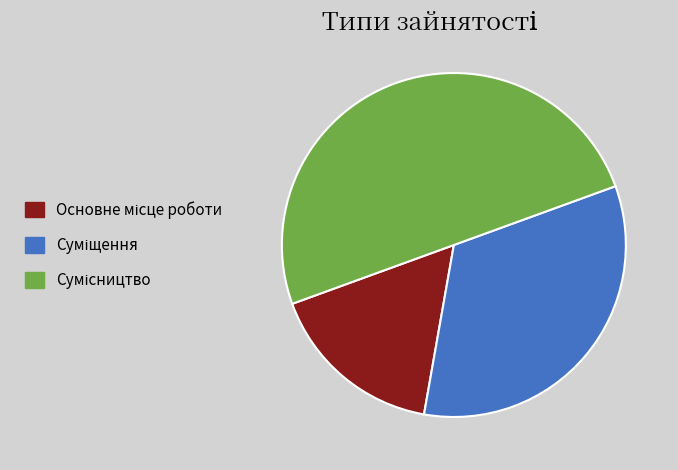

Does Суміщення account for over 50% of the chart?

No